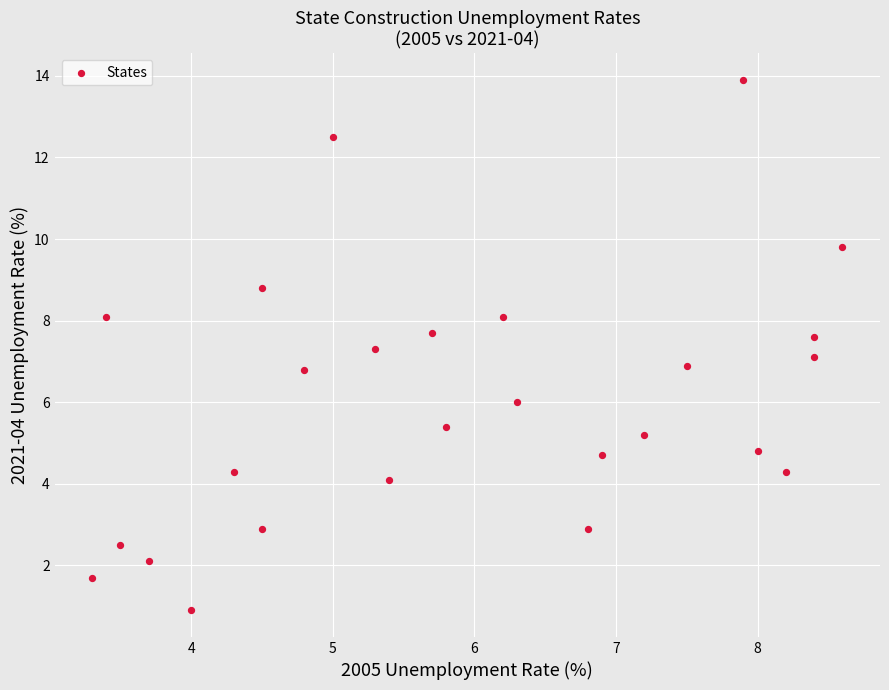

What is the range of X values (max minus min)?

5.3